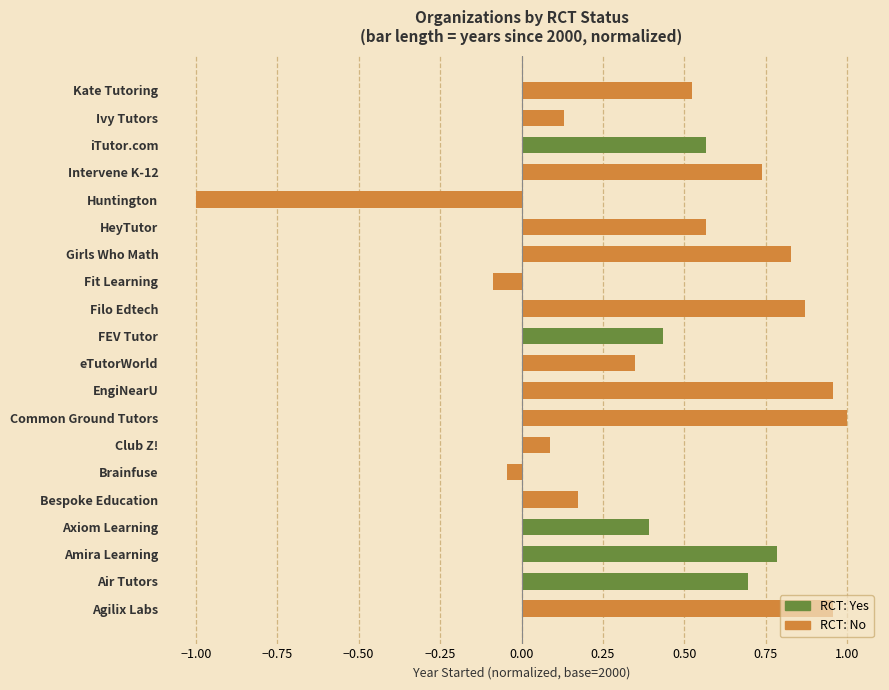

What is the difference between the maximum and second lowest values?

1.1